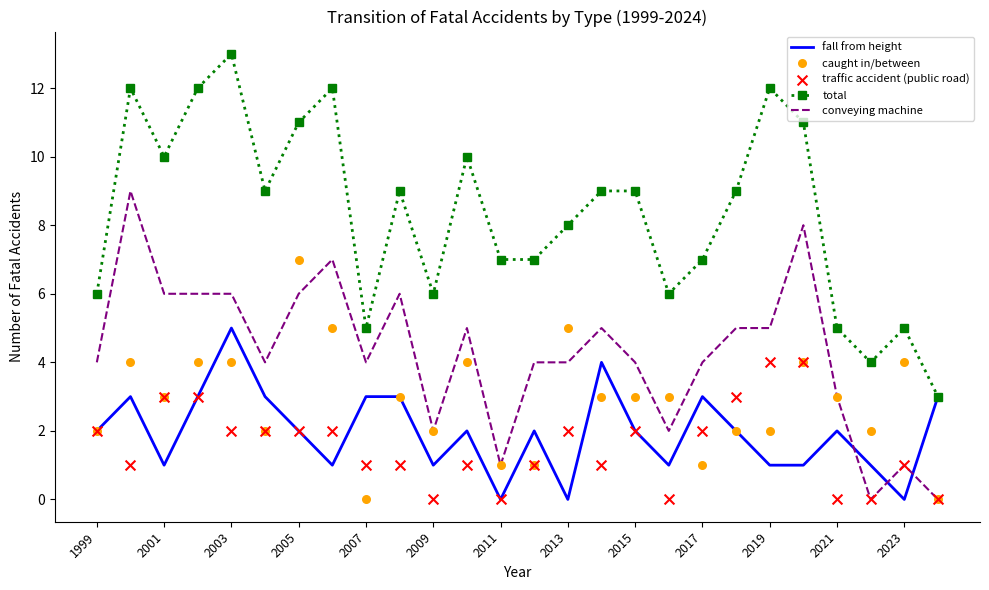

Which series reaches the minimum Y coordinate?

fall from height